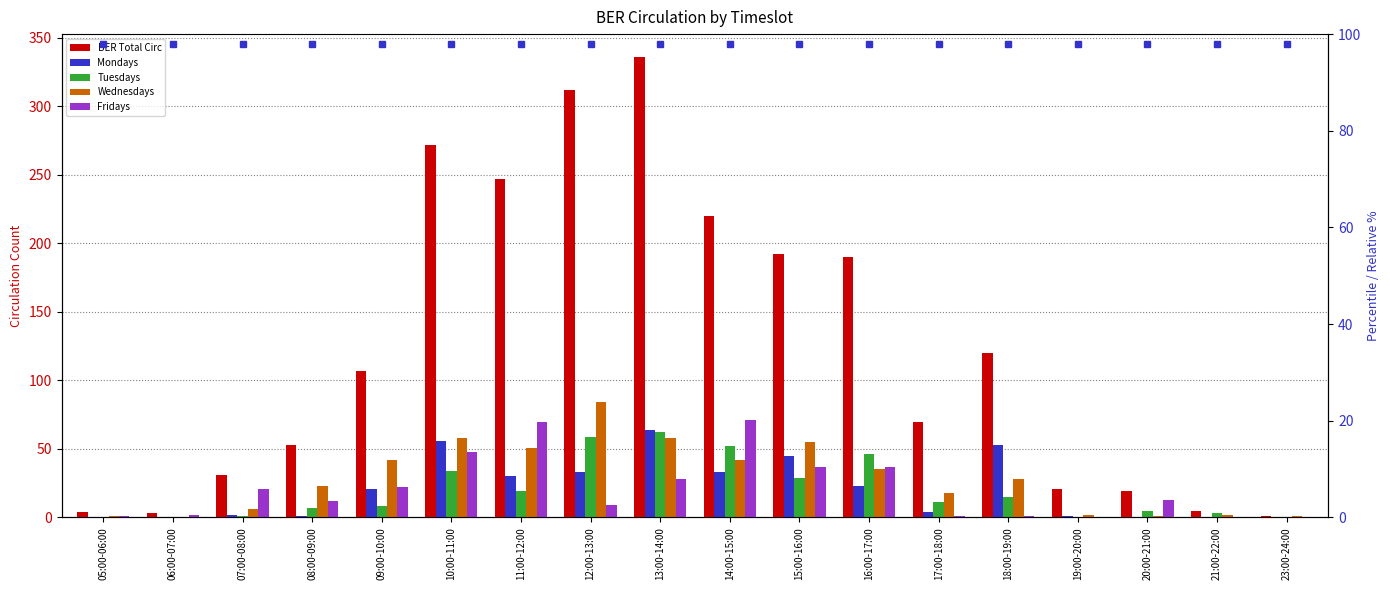

What is the average value of the Fridays series?

21